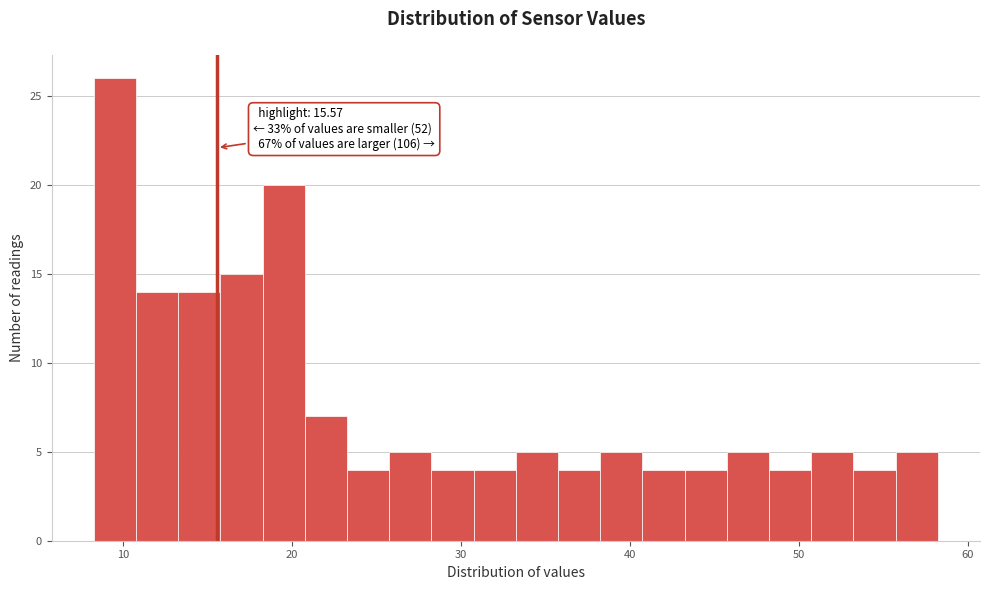

Read against the x-axis, roughly where is the centre of the tallest bar?

10